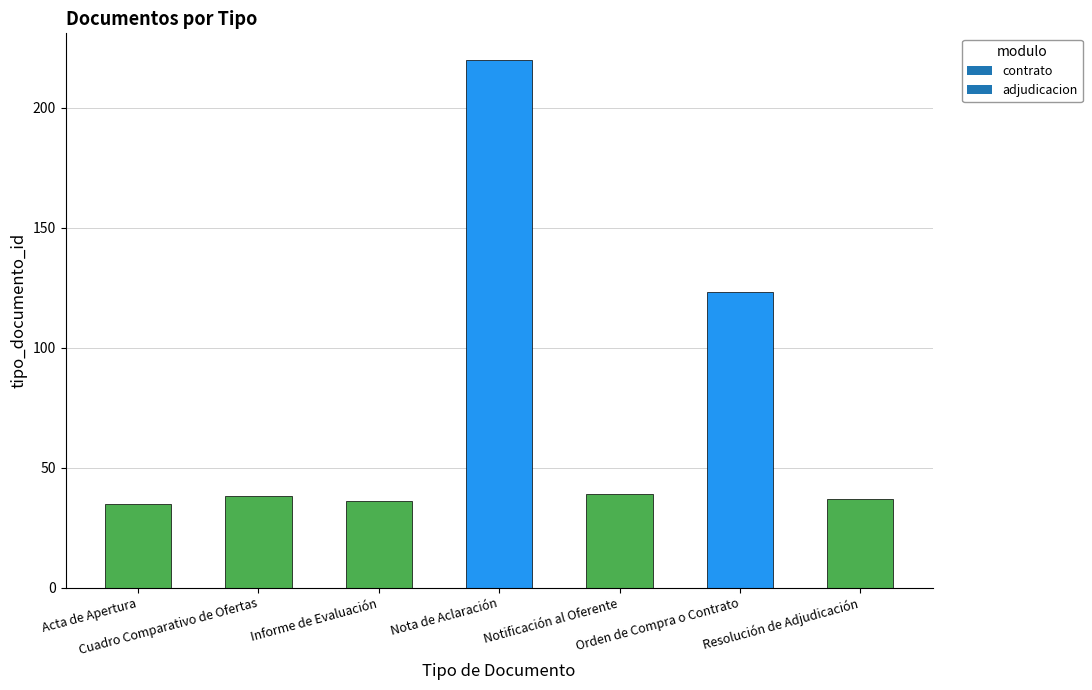

Which has a higher value, Cuadro Comparativo de Ofertas or Acta de Apertura?

Cuadro Comparativo de Ofertas